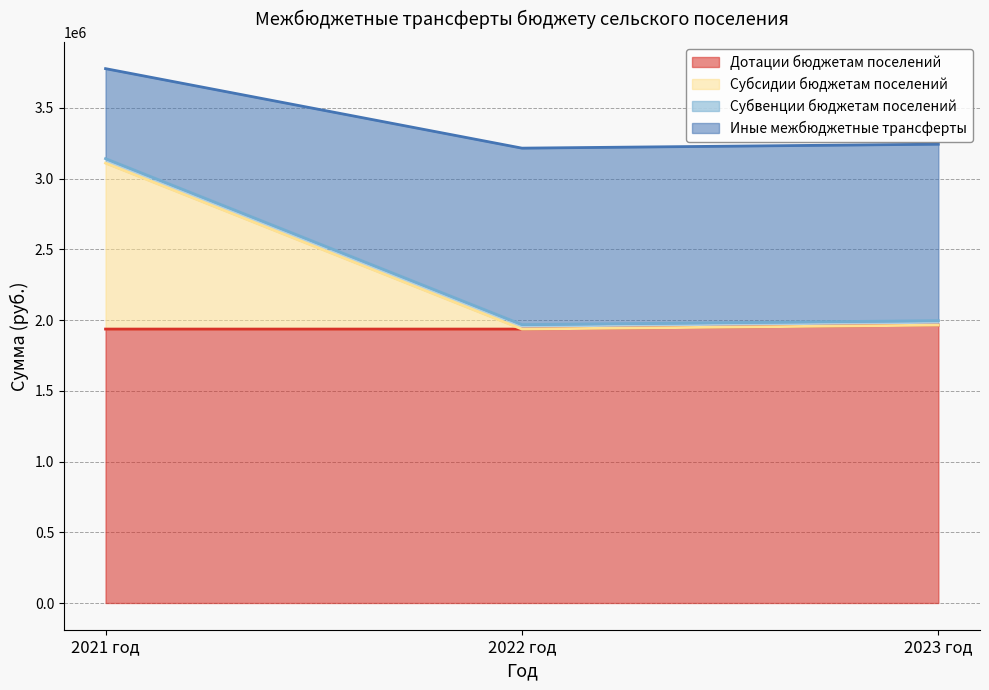

What is the highest value of the Дотации бюджетам поселений series?

1964371.0